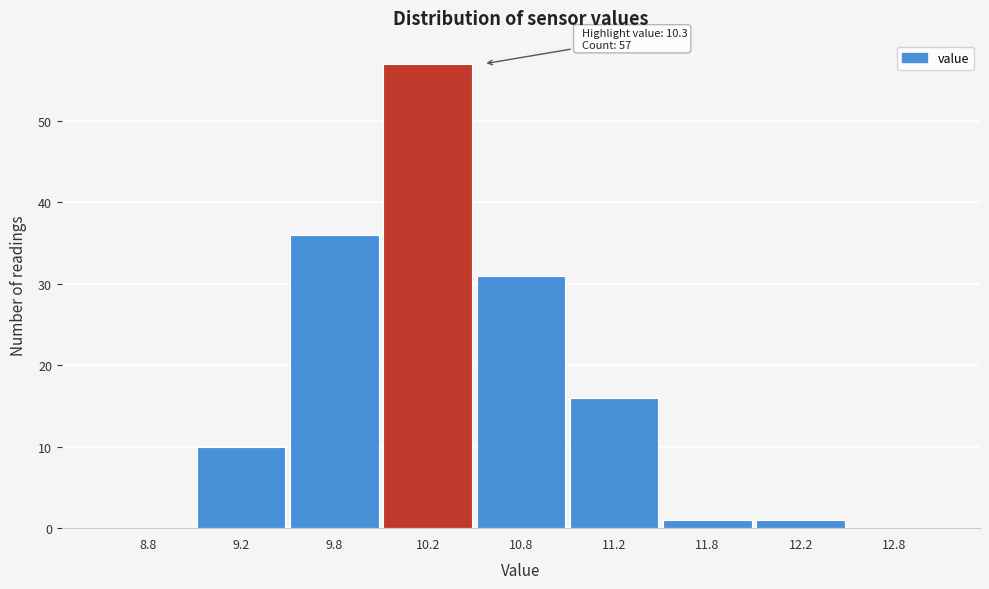

Reading left to right, what are all the values shown in this chart?

8.8=0	9.2=10	9.8=36	10.2=57	10.8=31	11.2=16	11.8=1	12.2=1	12.8=0